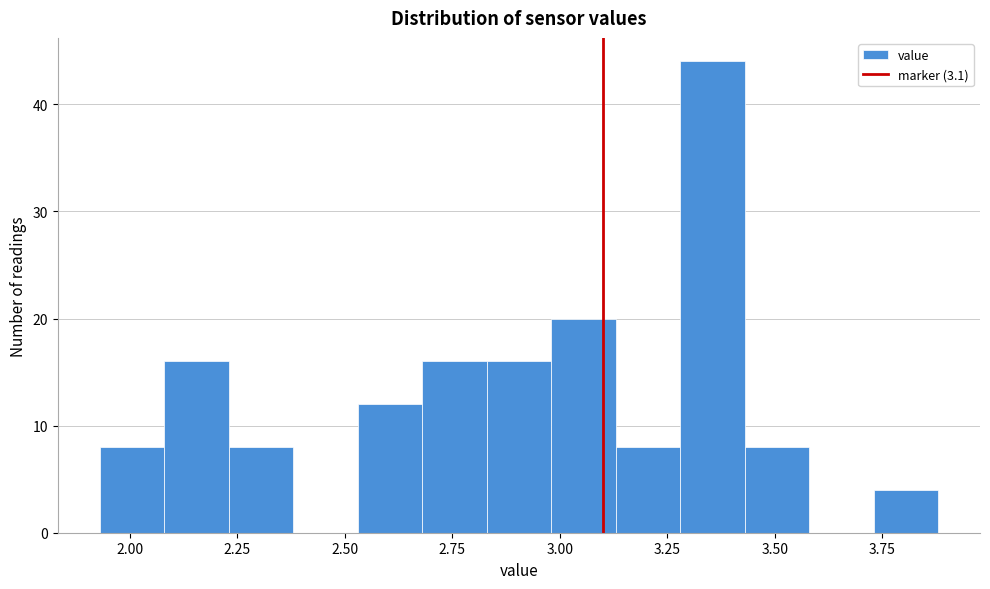

Read against the x-axis, roughly where is the centre of the tallest bar?

3.35